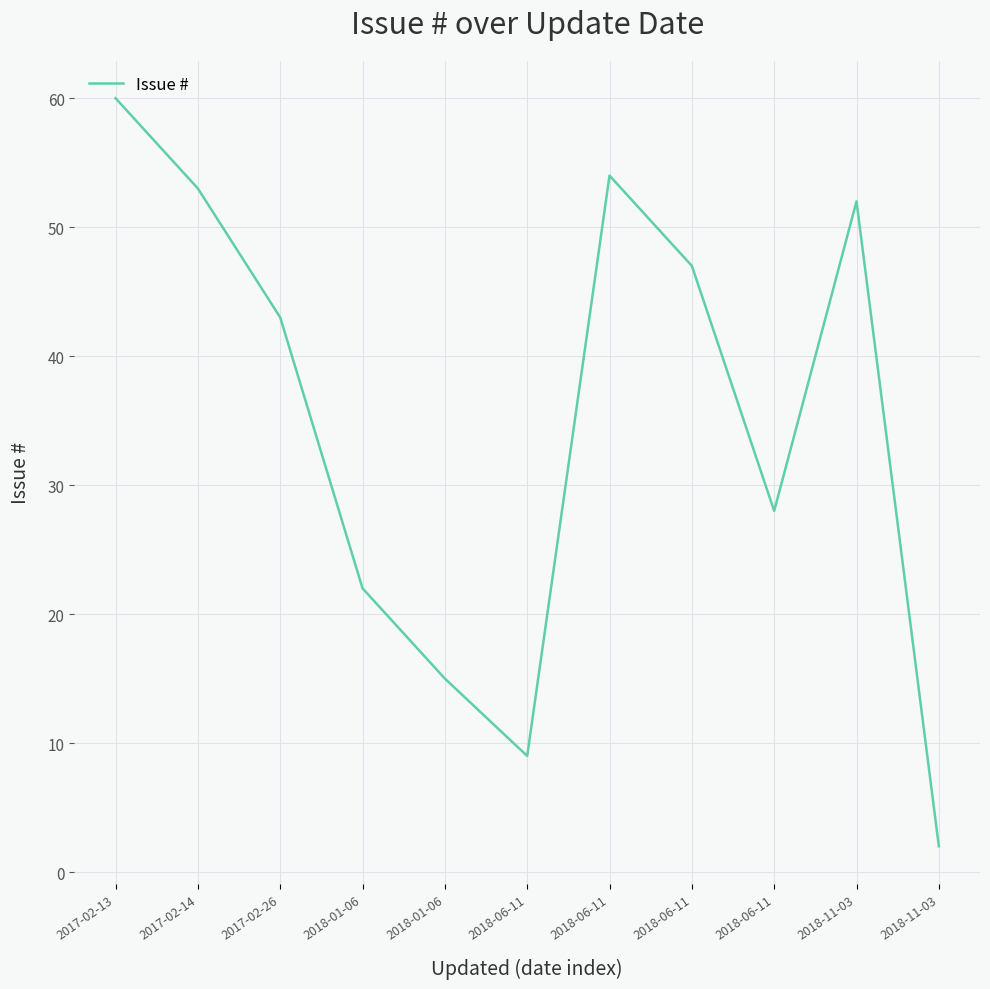

The chart shows a value of 22 at 2018-01-06. True or false?

True